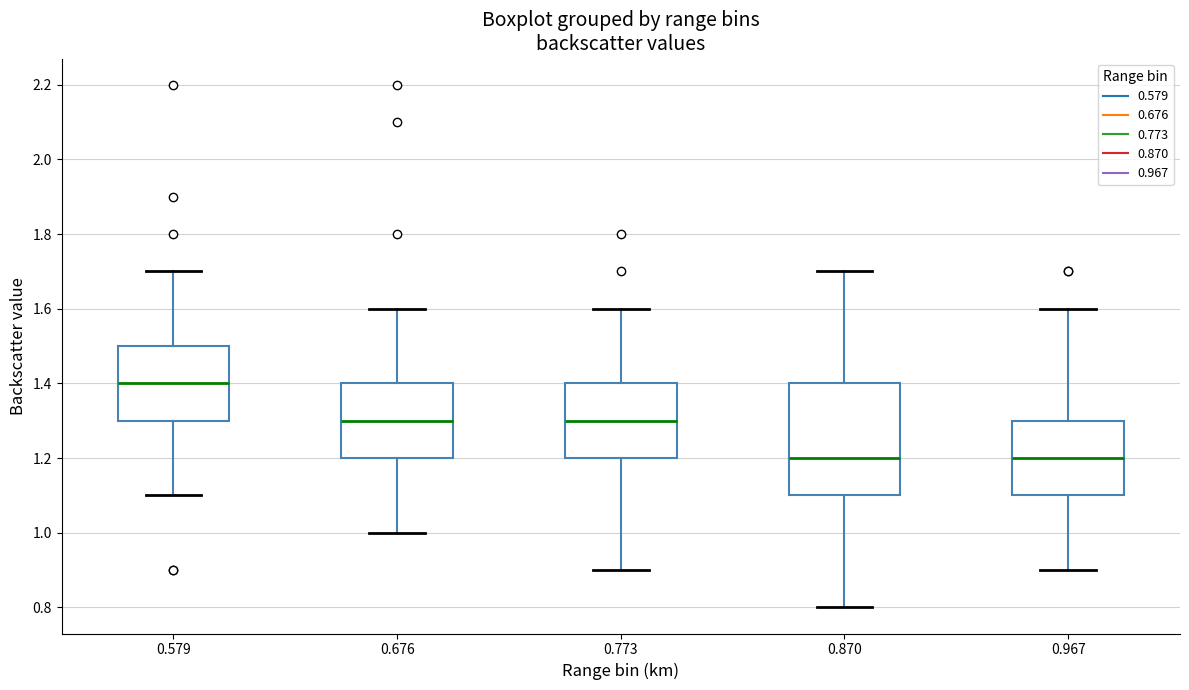

Which box is the tallest, from its lower edge to its upper edge?

0.870